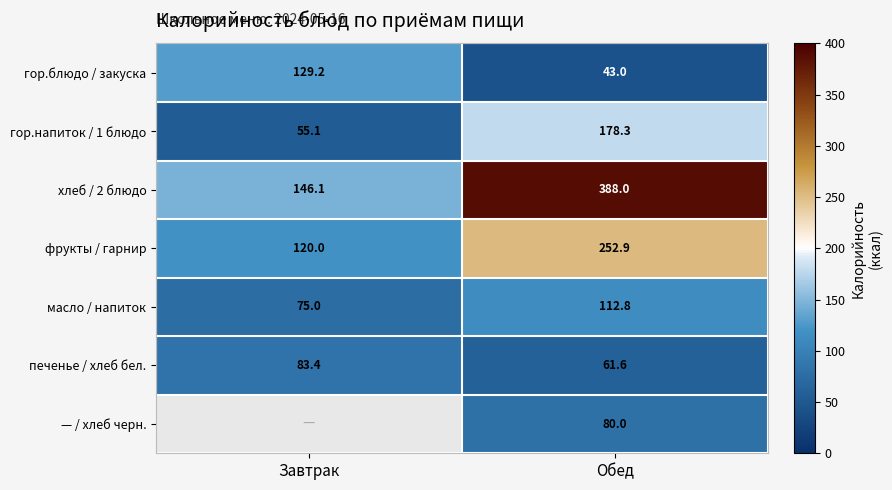

What is the minimum value shown in the chart?

43.0